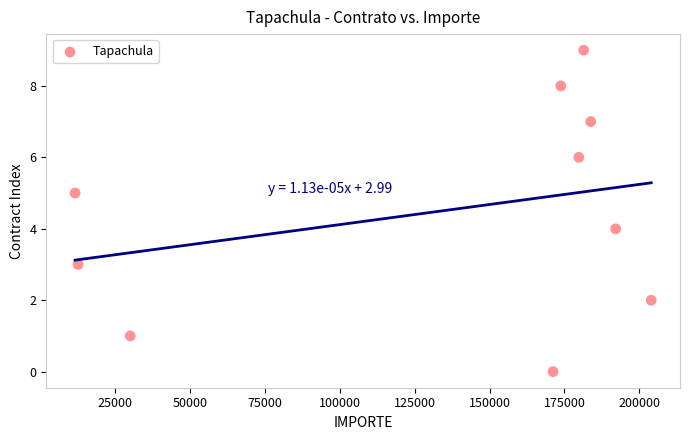

What is the range of Y values (max minus min)?

9